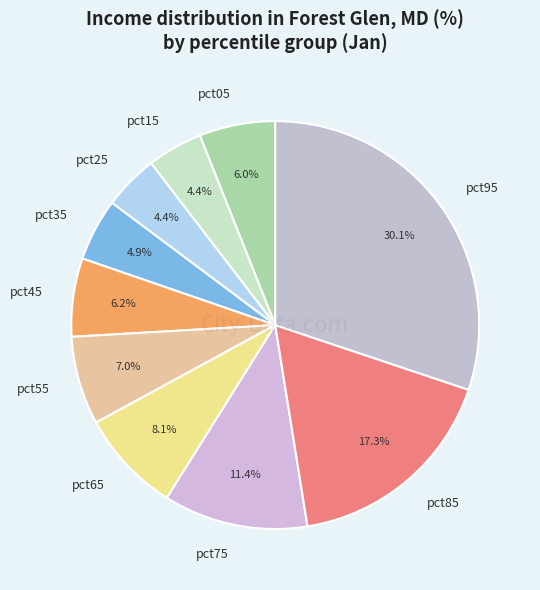

To the nearest percent, what is the average slice percentage?

10%